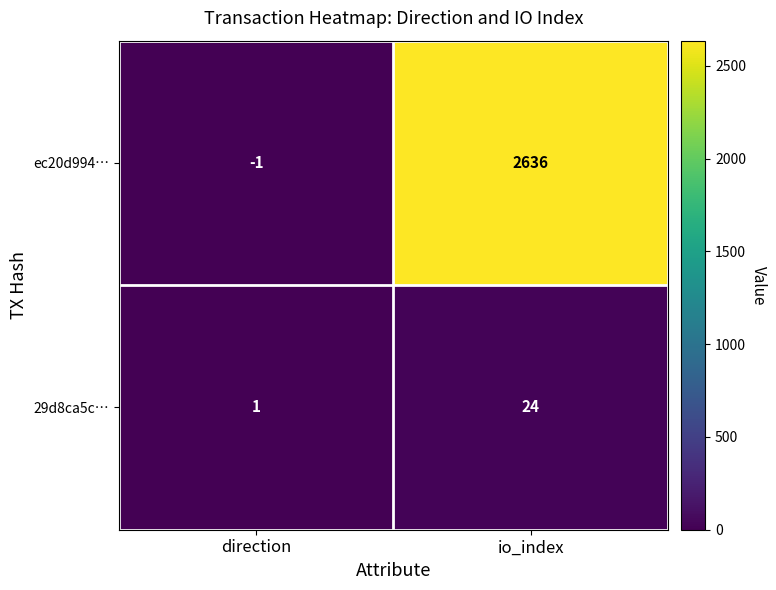

Which category has the lowest value across all series?

direction